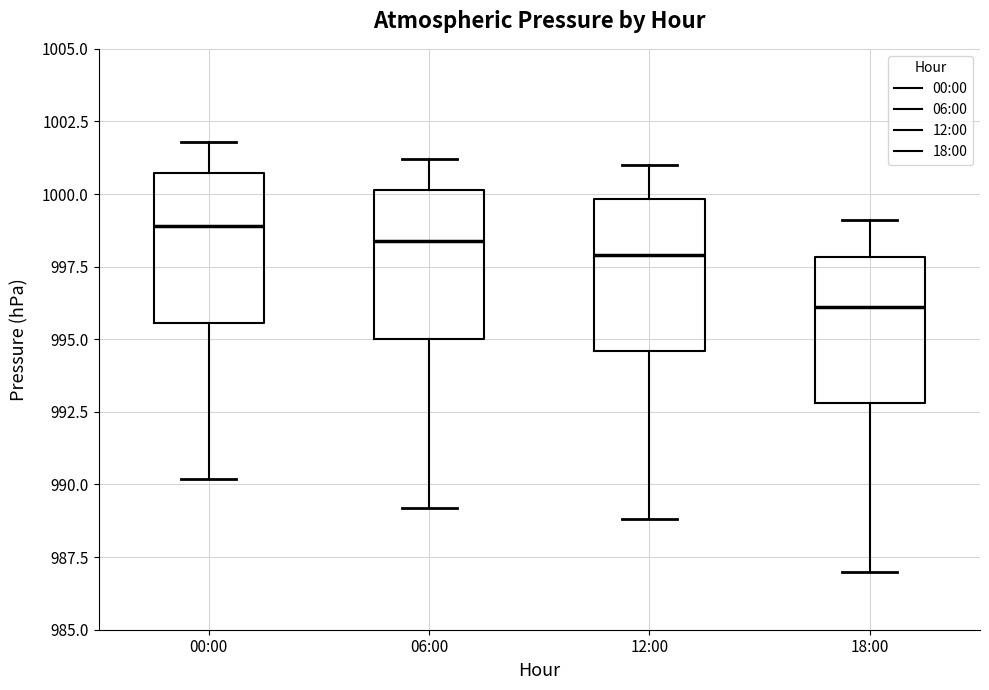

Where does the upper whisker of the box for 06:00 end on the y-axis? The values are not printed on the chart, so give them approximately, as read against the axis.

1001.0